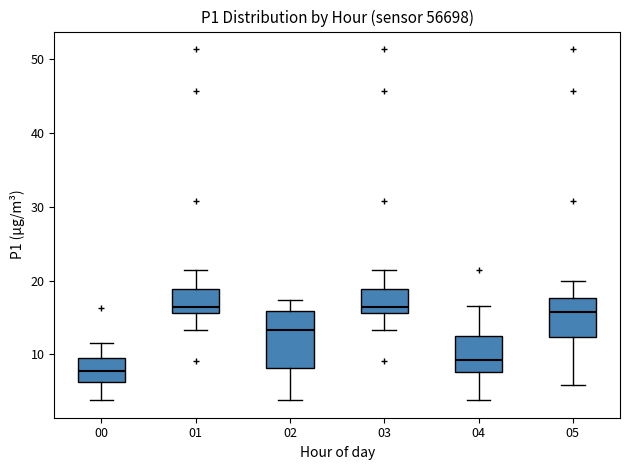

Which box has the lowest median line?

00